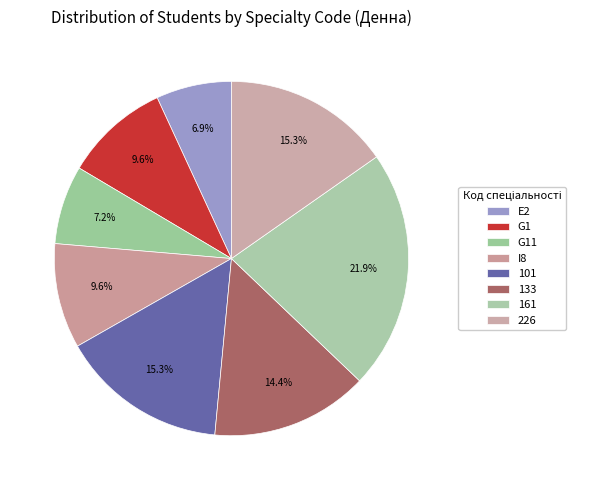

Which has a higher value, I8 or 226?

226